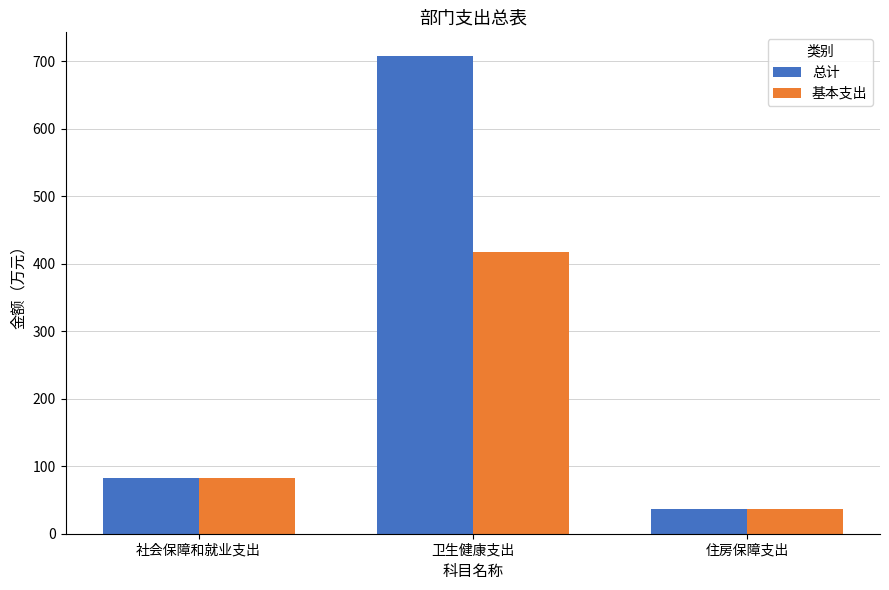

Count the number of data series in this chart.

2